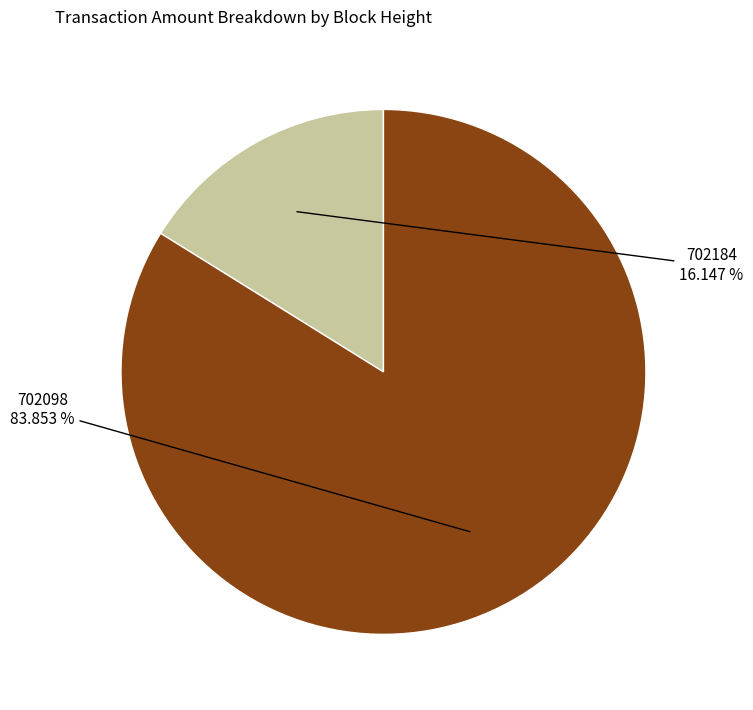

Is the sum of 702098 and 702184 greater than half?

Yes